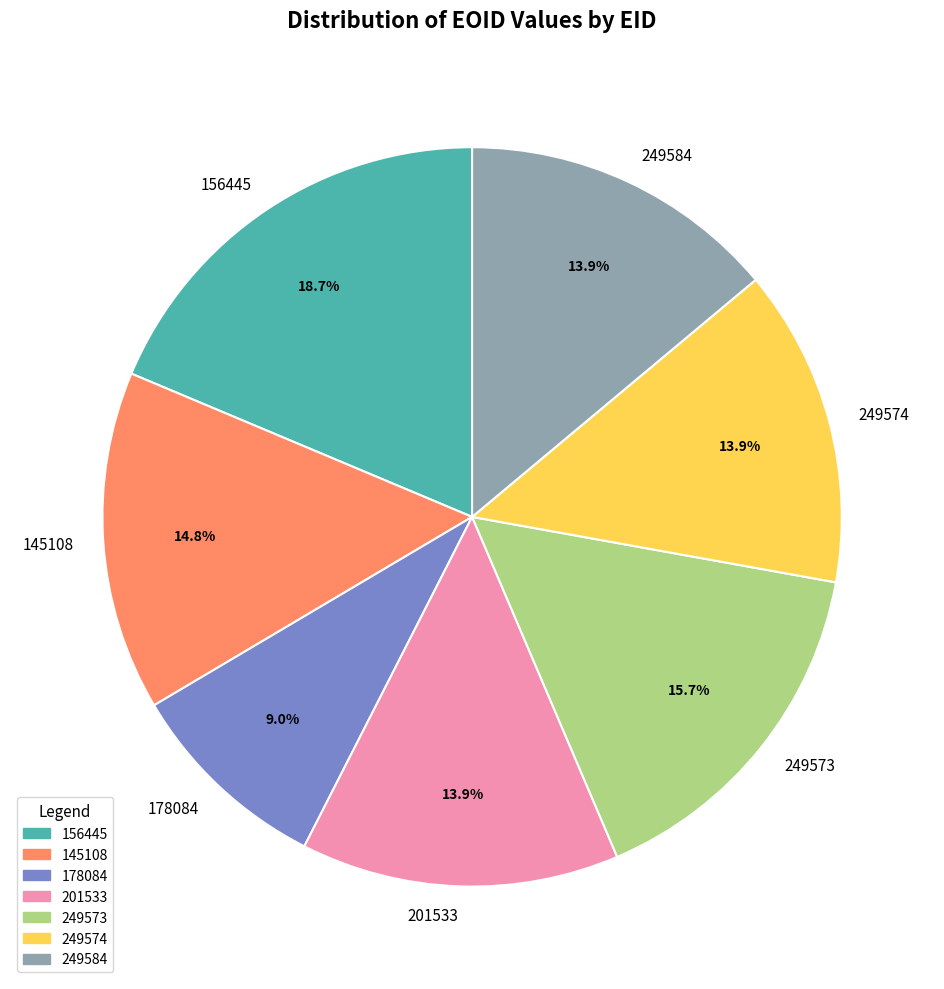

Which category has the biggest portion of the pie?

156445